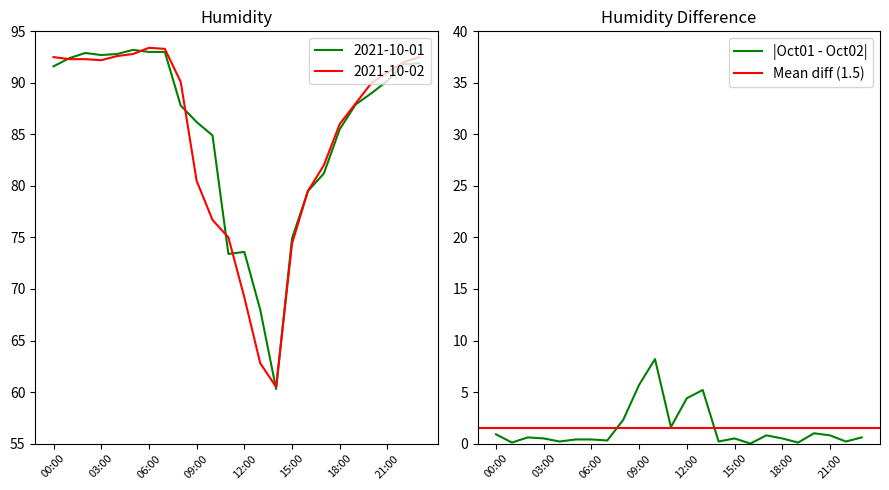

Reading left to right, what are all the values shown in this chart?

2021-10-01: 91.6	92.4	92.9	92.7	92.8	93.2	93.0	93.0	87.8	86.2	84.9	73.4	73.6	68.0	60.3	74.9	79.5	81.2	85.5	87.9	89.0	90.2	91.8	91.9
2021-10-02: 92.5	92.3	92.3	92.2	92.6	92.8	93.4	93.3	90.1	80.5	76.7	75.0	69.2	62.8	60.5	74.4	79.5	82.0	86.0	88.0	90.0	91.0	92.0	92.5